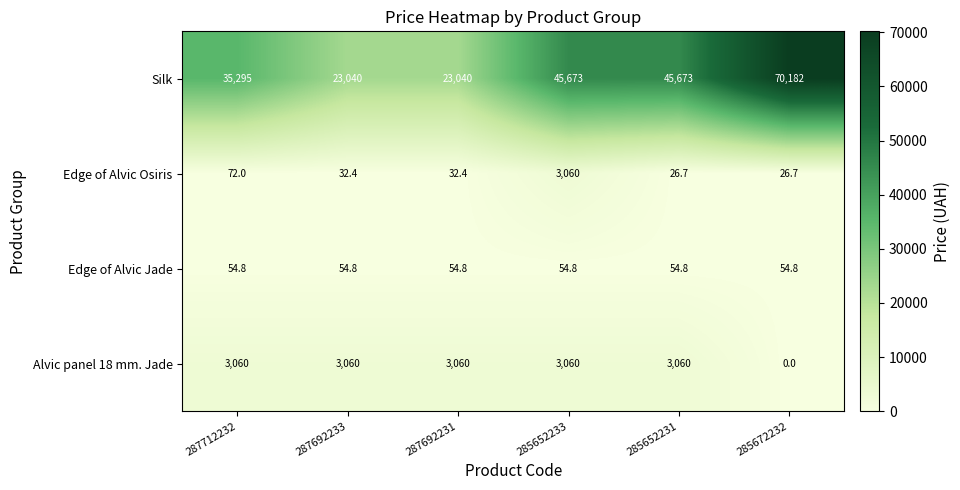

What is the average value of the Silk series?

40483.8